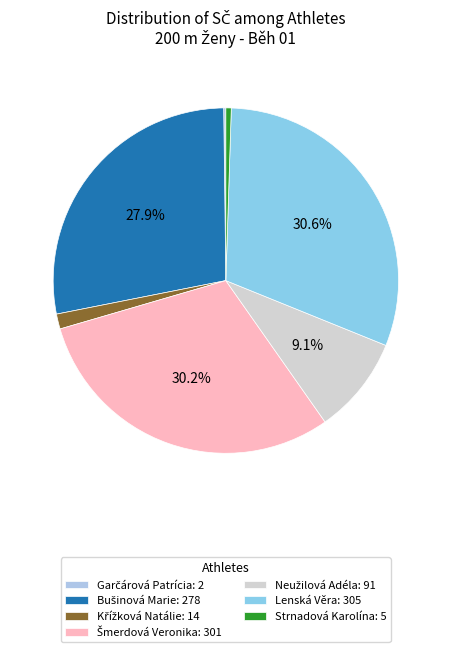

What portion of the pie excludes Šmerdová Veronika?

69.8%